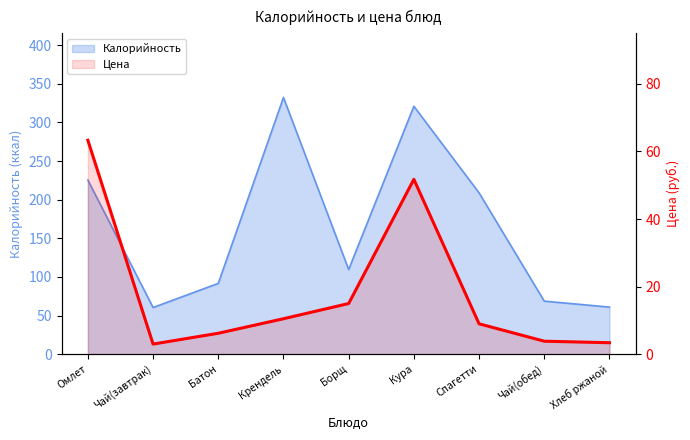

Between Спагетти and Омлет, which is larger?

Омлет